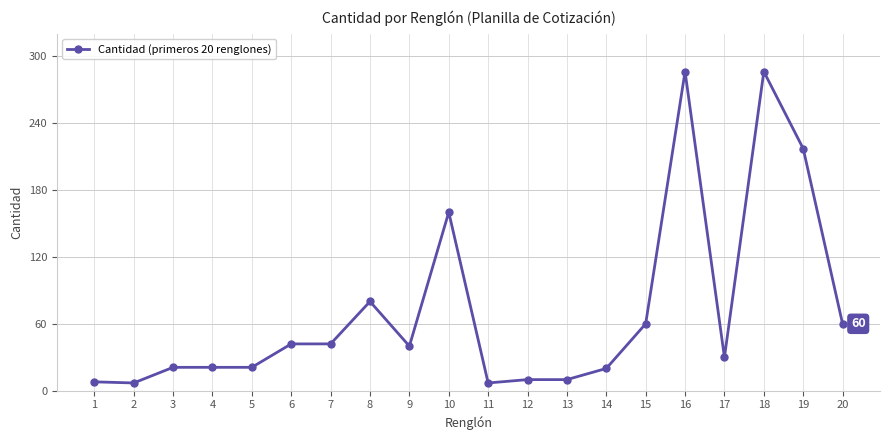

True or false: there are more than 1 points higher than both neighbors.

True